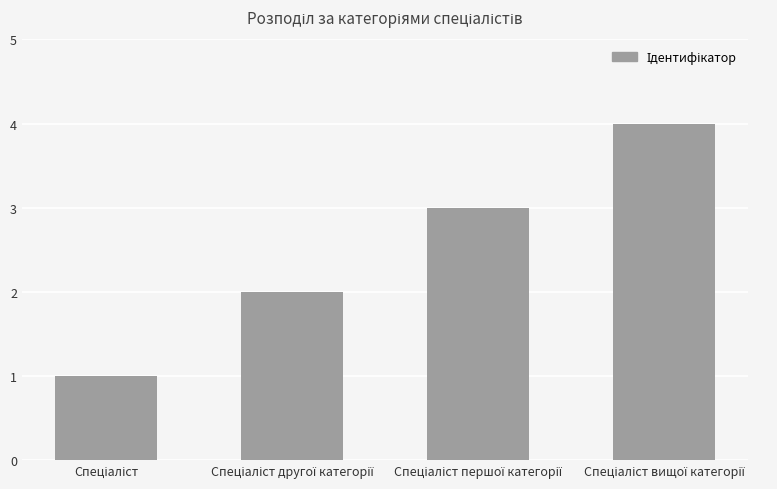

What is the difference between the maximum and minimum values?

3